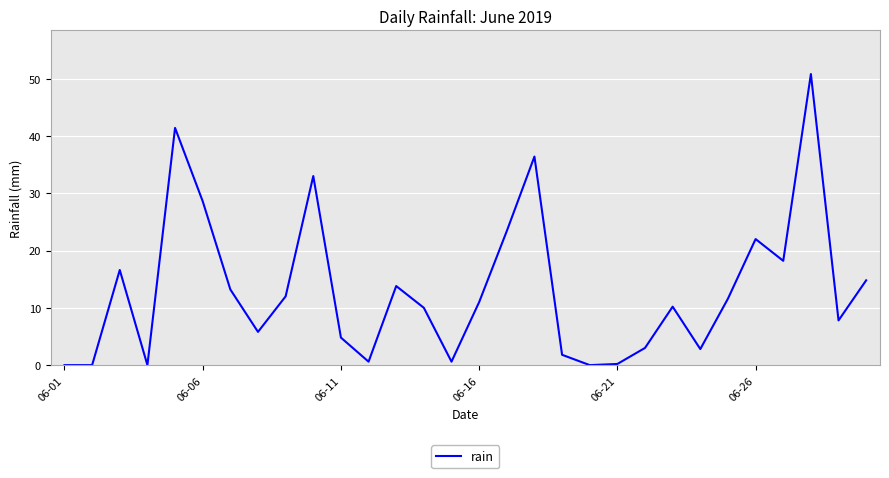

What is the maximum value shown in the chart?

50.8